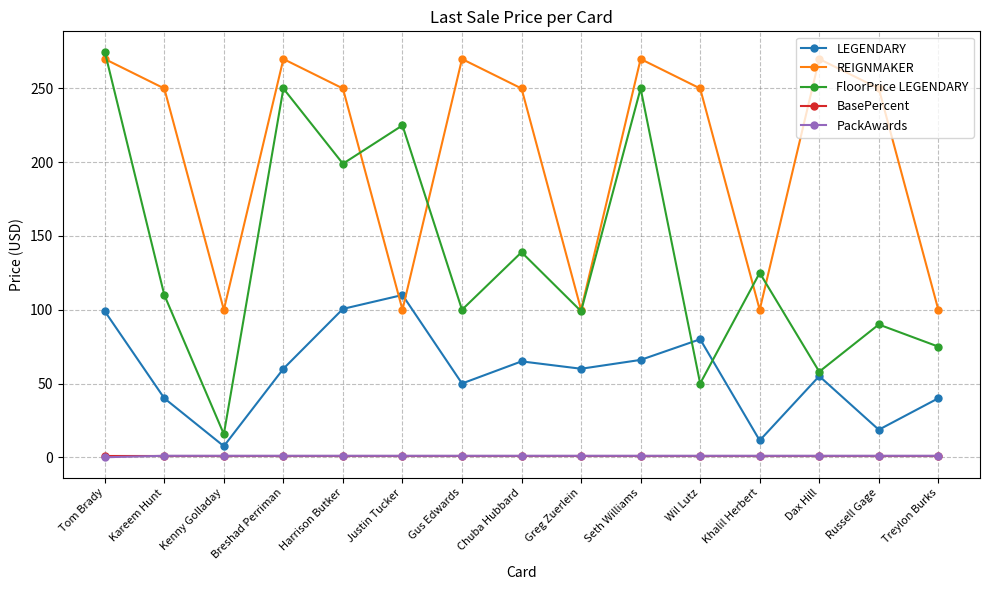

What is the difference between the maximum and minimum values in the FloorPrice LEGENDARY series?

259.3